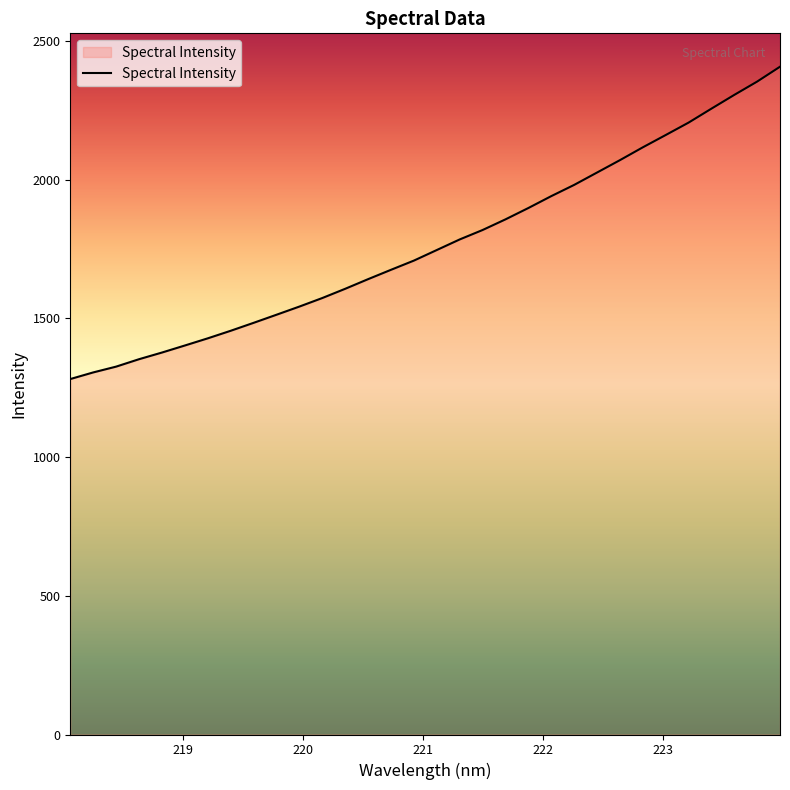

What is the smallest value displayed?

1281.3